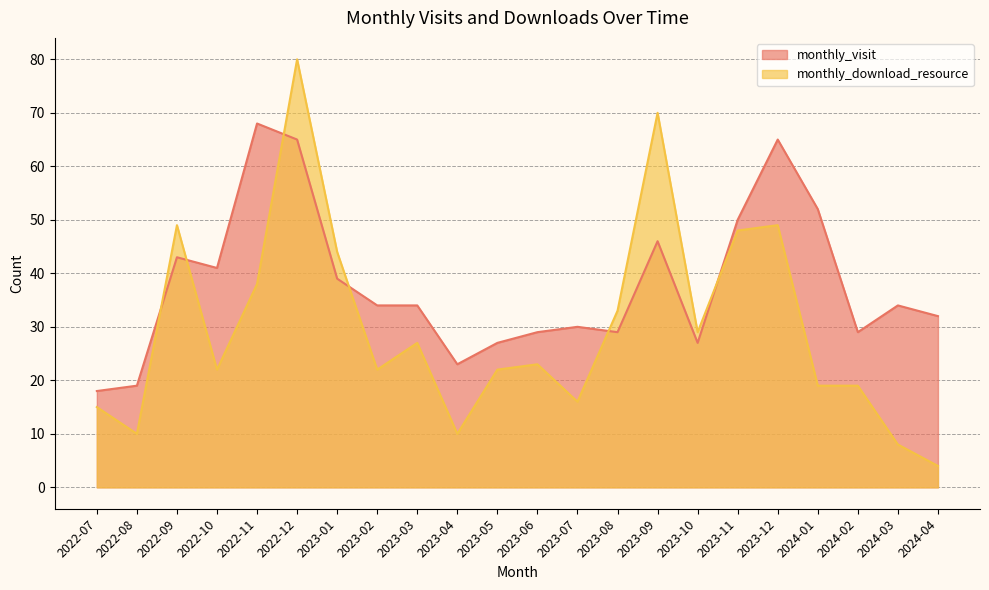

At which category does monthly_visit reach its first local peak?

2022-09